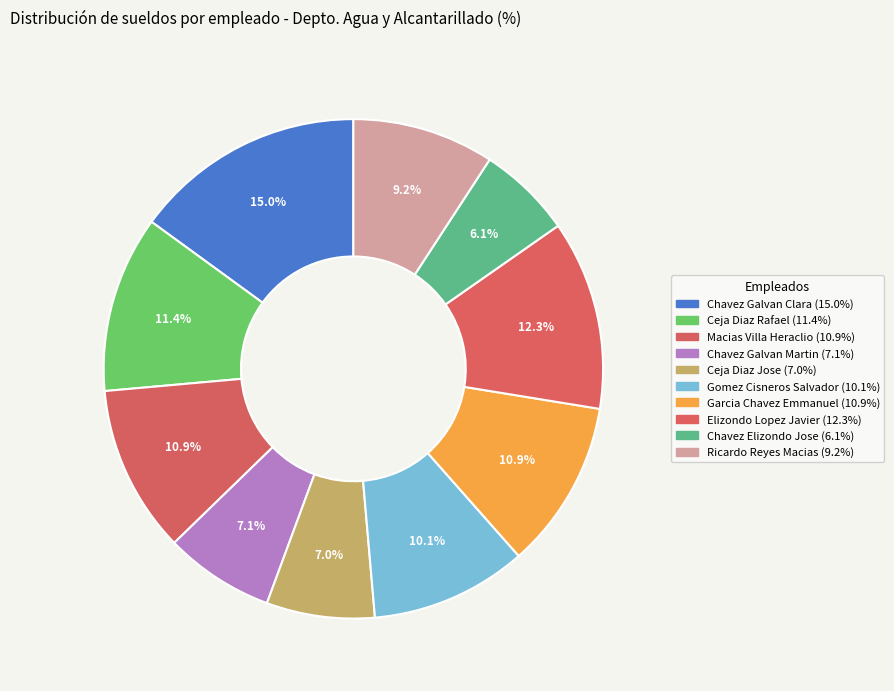

Is Ceja Diaz Rafael the majority of the pie?

No